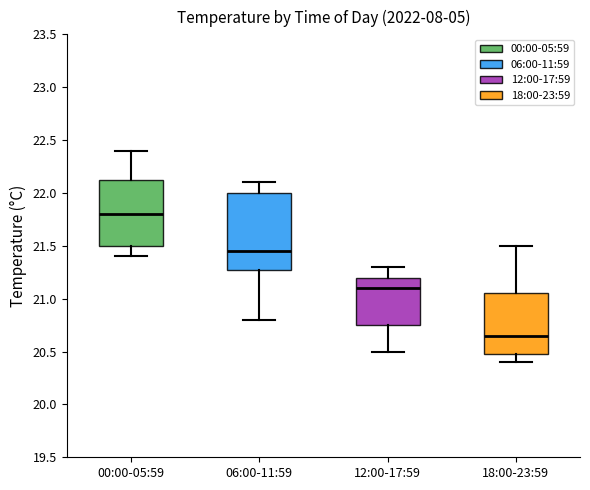

Where does the upper whisker of the box for 00:00-05:59 end on the y-axis? The values are not printed on the chart, so give them approximately, as read against the axis.

22.40